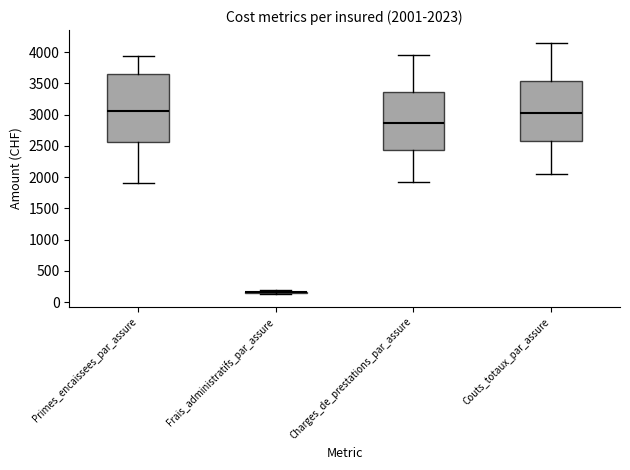

Comparing the boxes themselves (not the whiskers), which one is the tallest?

Primes_encaissees_par_assure